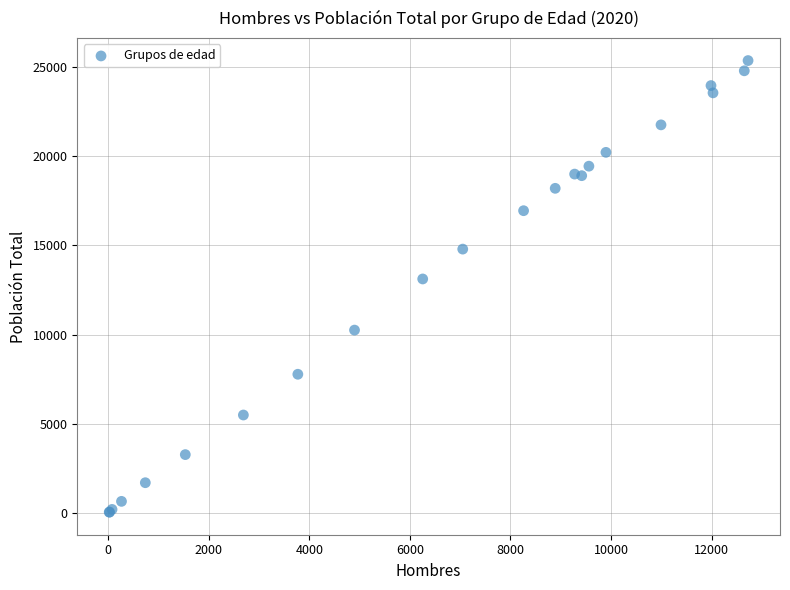

What Y value in the scatter plot is closest to 12700?

13114